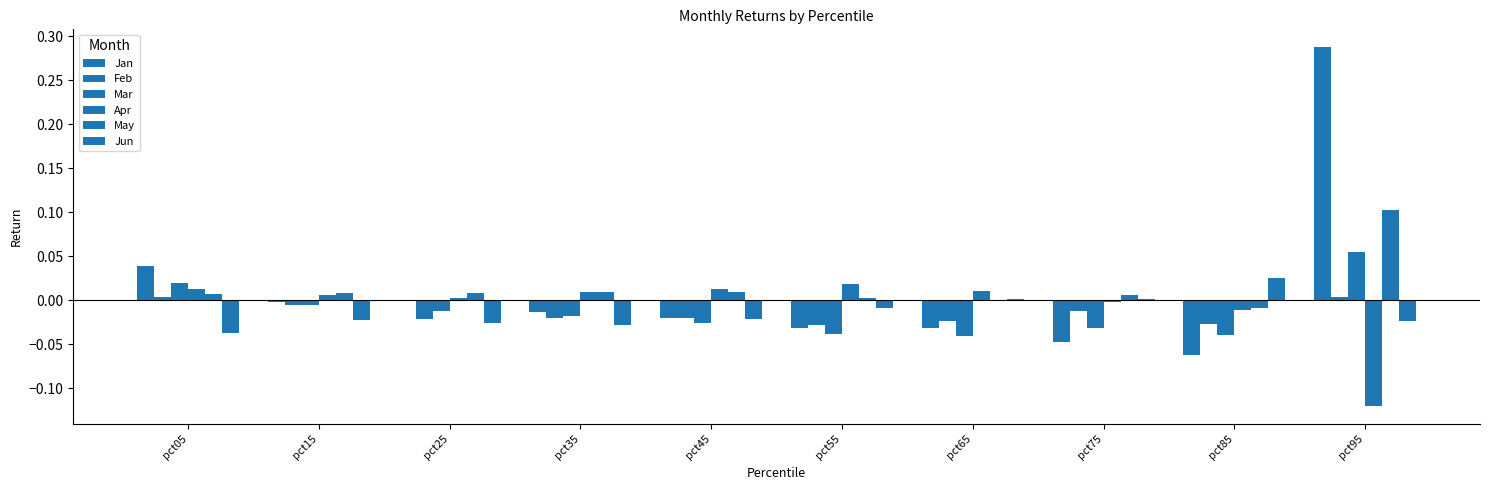

The Apr series shows 0.0 at pct15. True or false?

False